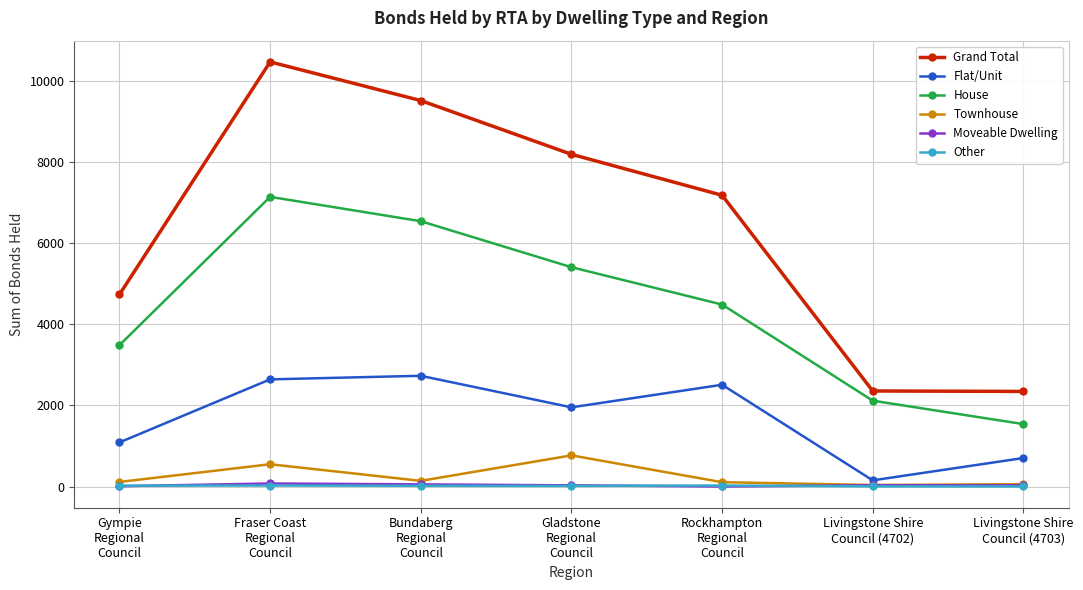

How many lines are shown in the chart?

6